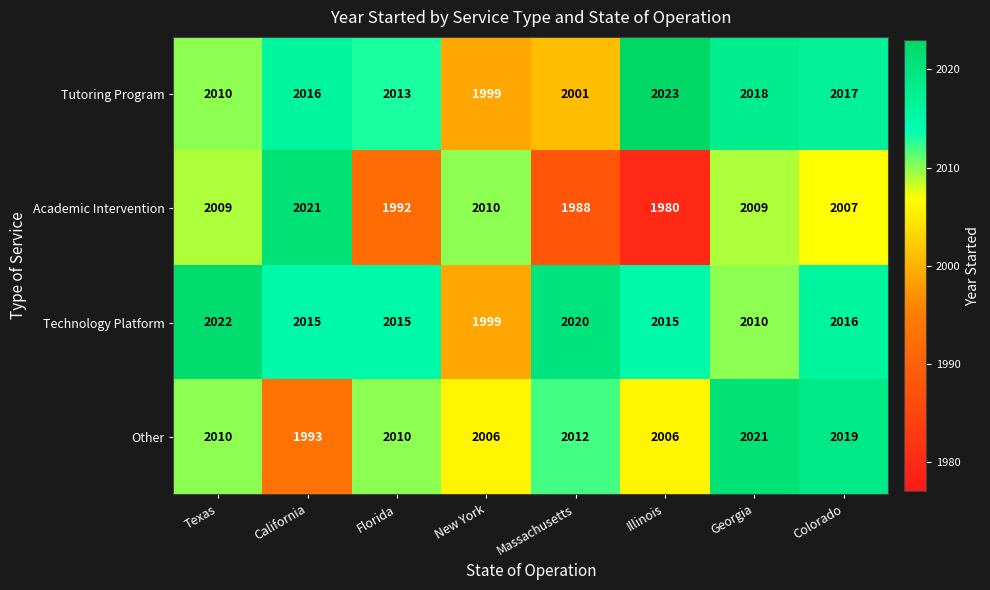

What is the lowest value of the Technology Platform series?

1999